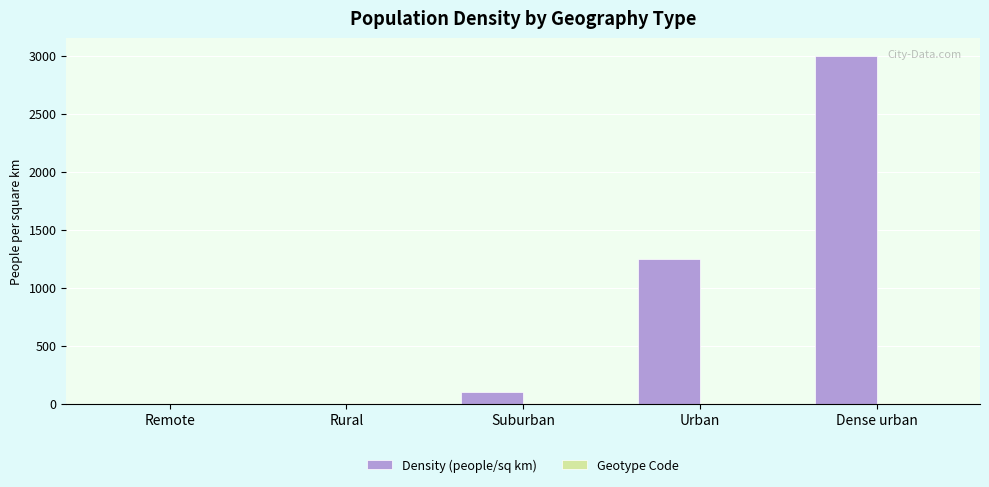

What is the sum of all Density (people/sq km) values?

4350.2